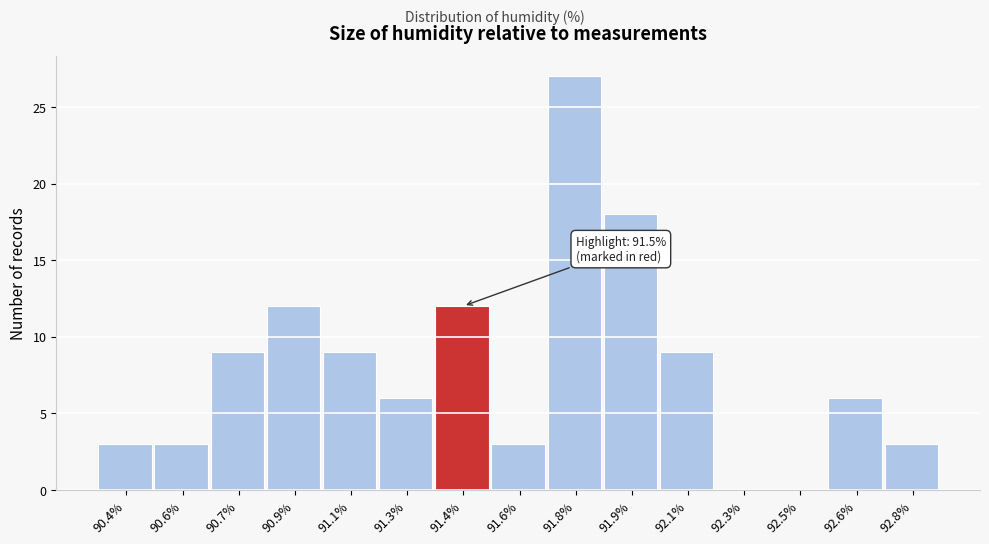

Reading right to left, transcribe all the data shown in this chart.

92.8%=3	92.6%=6	92.5%=0	92.3%=0	92.1%=9	91.9%=18	91.8%=27	91.6%=3	91.4%=12	91.3%=6	91.1%=9	90.9%=12	90.7%=9	90.6%=3	90.4%=3